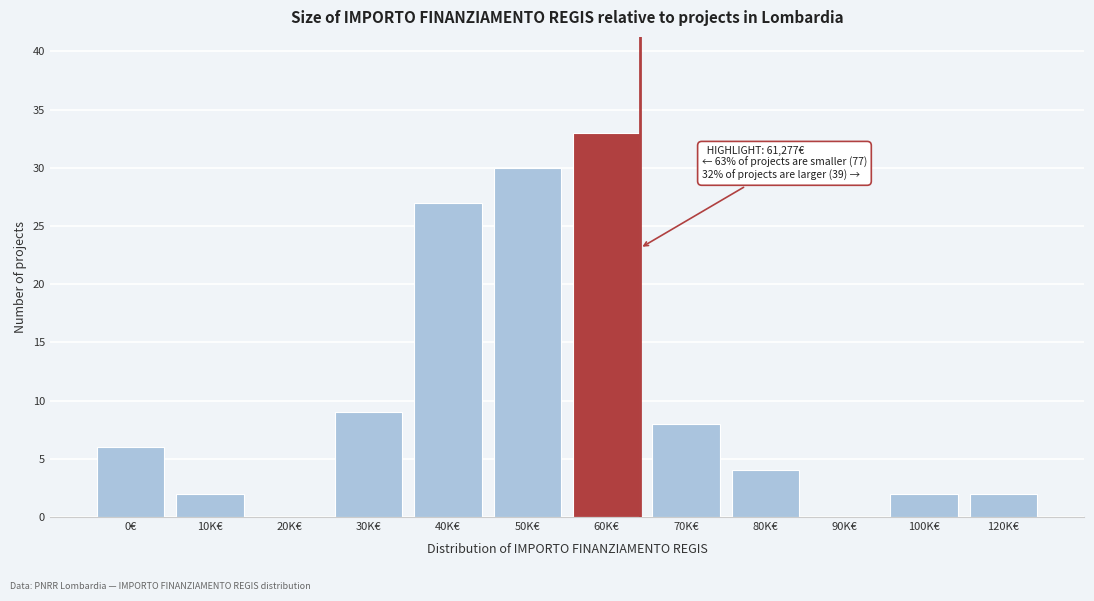

Reading left to right, list all the values displayed in this chart.

0€=6	10K€=2	20K€=0	30K€=9	40K€=27	50K€=30	60K€=33	70K€=8	80K€=4	90K€=0	100K€=2	120K€=2